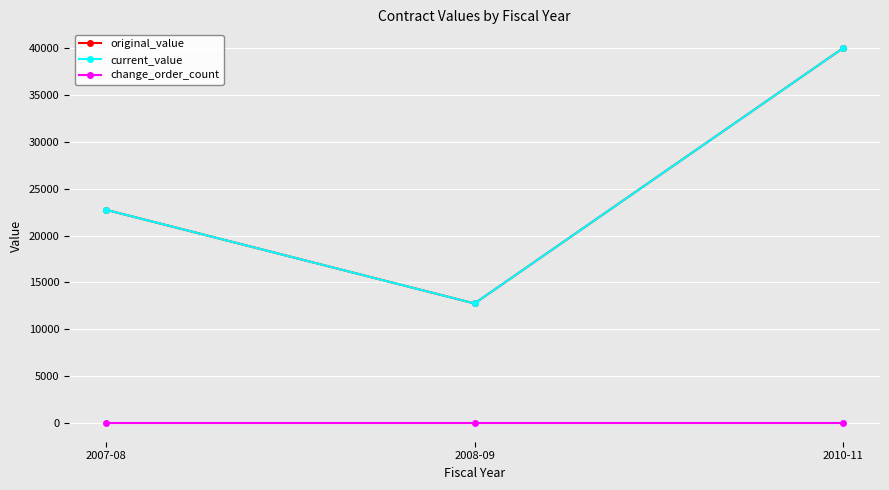

The current_value series shows 22750 at 2007-08. True or false?

True